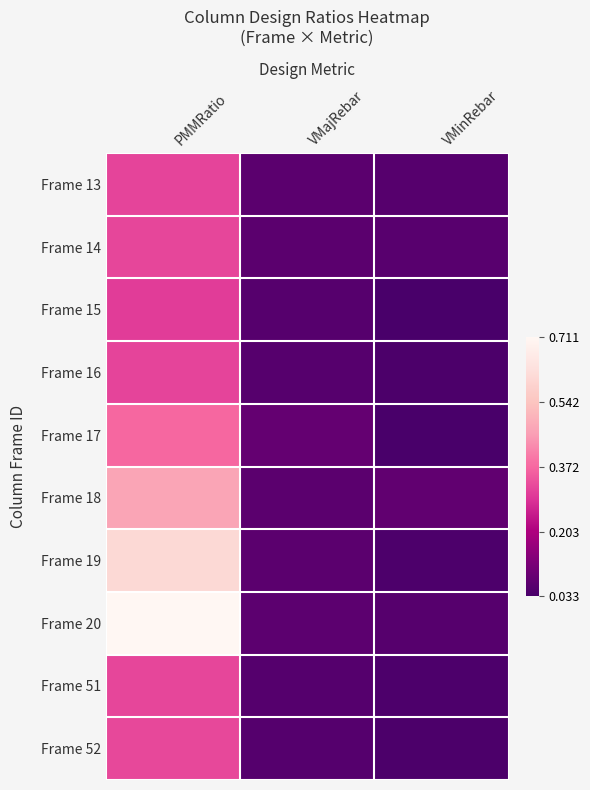

Reading right to left, extract all data points from this chart.

Frame 13: VMinRebar=0.1	VMajRebar=0.1	PMMRatio=0.3
Frame 14: VMinRebar=0.1	VMajRebar=0.1	PMMRatio=0.3
Frame 15: VMinRebar=0.0	VMajRebar=0.1	PMMRatio=0.3
Frame 16: VMinRebar=0.0	VMajRebar=0.1	PMMRatio=0.3
Frame 17: VMinRebar=0.0	VMajRebar=0.1	PMMRatio=0.4
Frame 18: VMinRebar=0.1	VMajRebar=0.1	PMMRatio=0.5
Frame 19: VMinRebar=0.0	VMajRebar=0.1	PMMRatio=0.6
Frame 20: VMinRebar=0.1	VMajRebar=0.1	PMMRatio=0.7
Frame 51: VMinRebar=0.0	VMajRebar=0.1	PMMRatio=0.3
Frame 52: VMinRebar=0.0	VMajRebar=0.1	PMMRatio=0.3